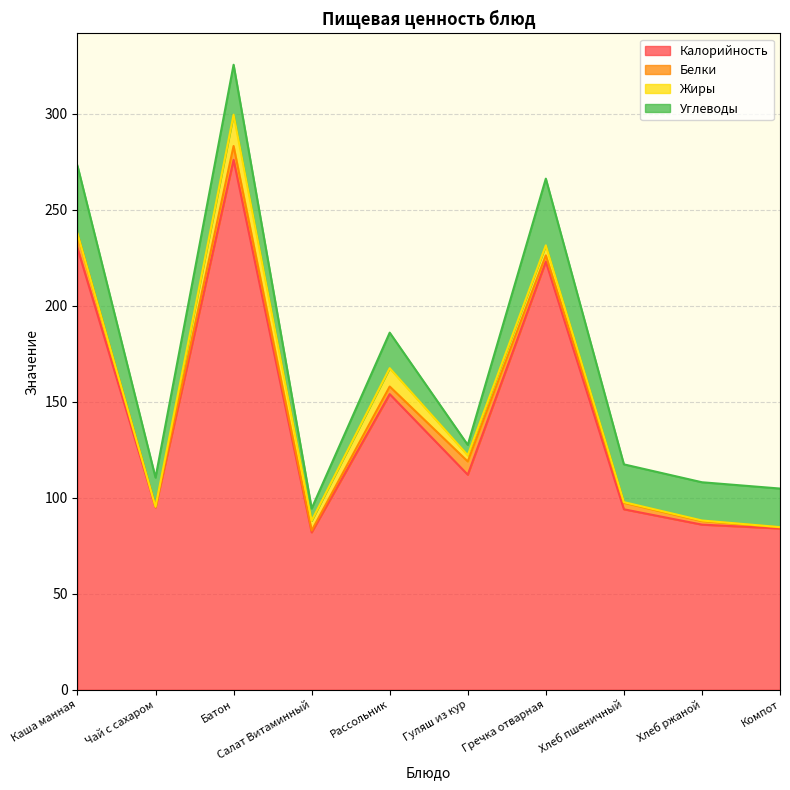

Which category has the lowest value in the Белки series?

Чай с сахаром